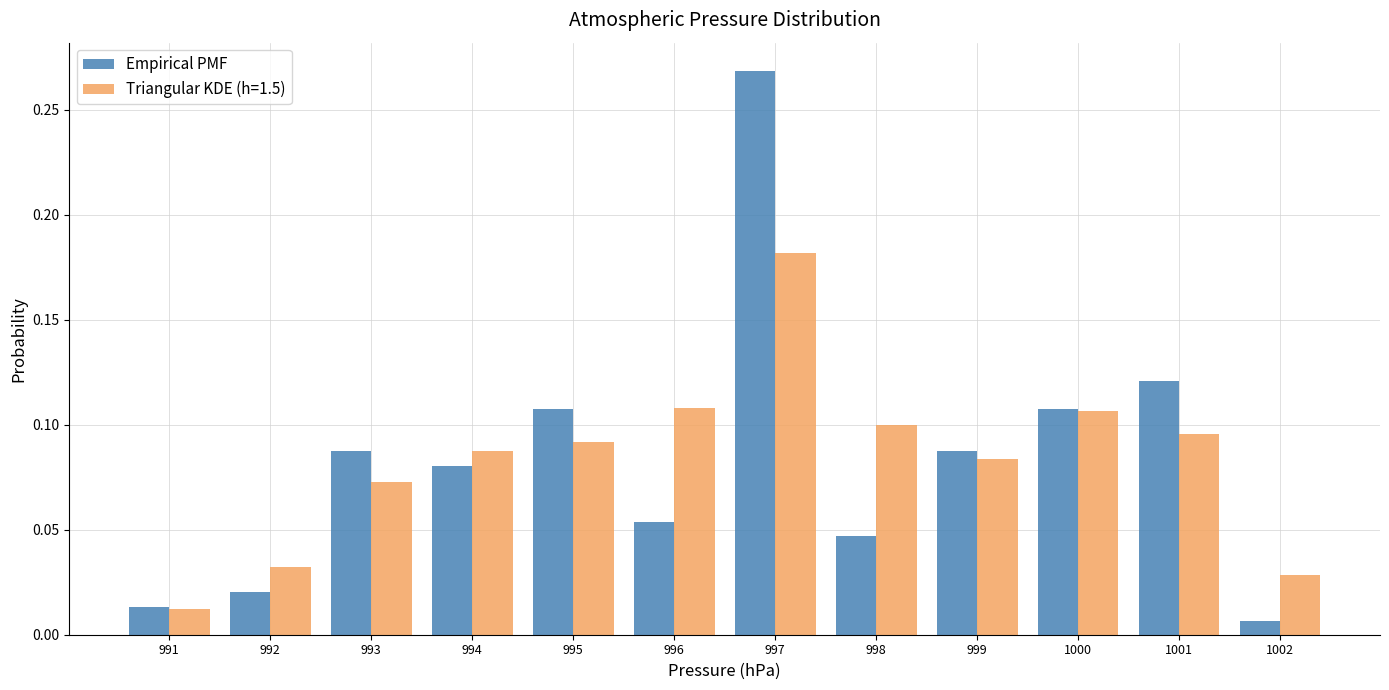

The Triangular KDE (h=1.5) series shows 0.1 at 993. True or false?

True